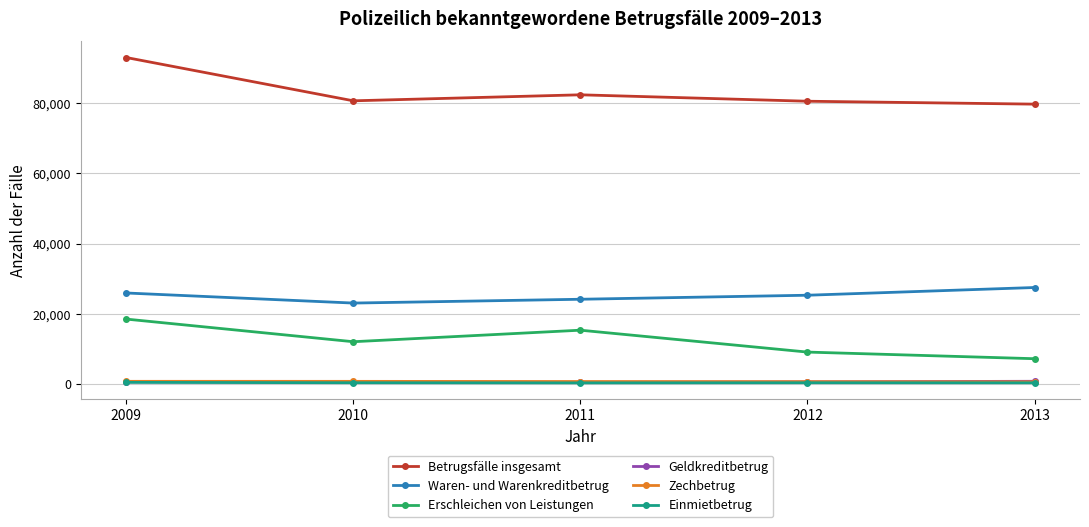

Which series has the largest total across all categories?

Betrugsfälle insgesamt